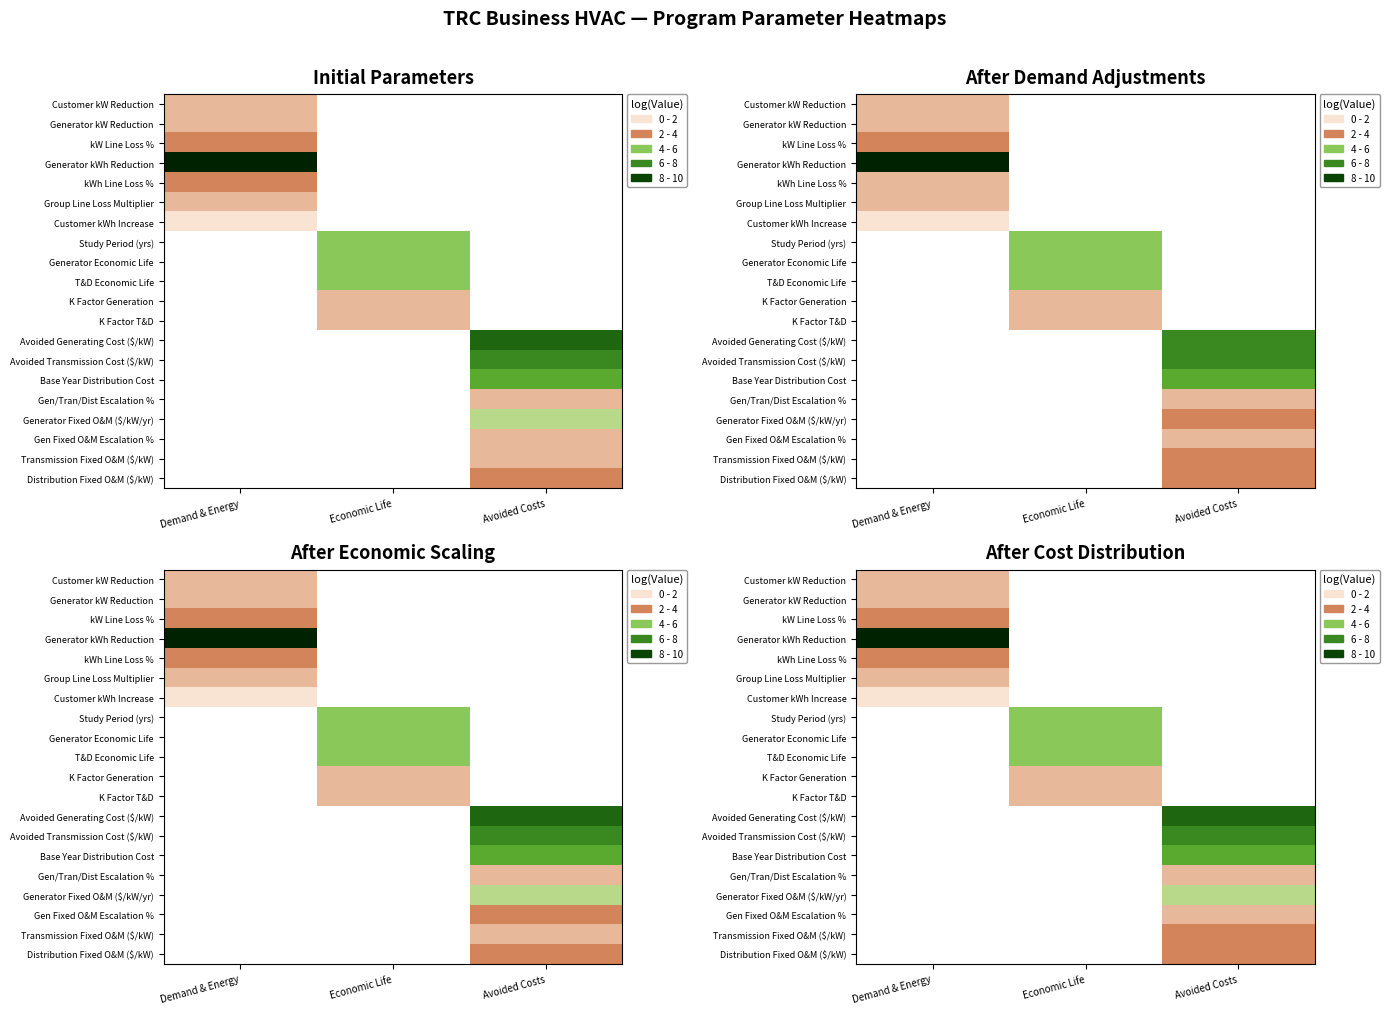

What is the maximum value shown in the chart?

8.8